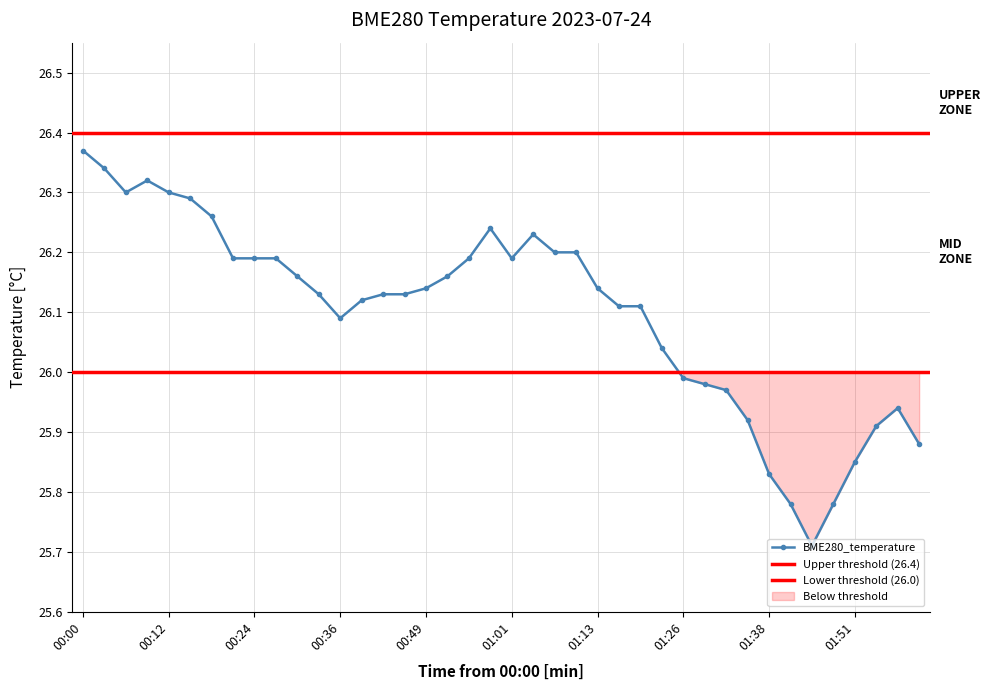

List the labels in order of value, smallest first.

01:44, 01:41, 01:47, 01:38, 01:51, 02:00, 01:54, 01:35, 01:57, 01:32, 01:29, 01:26, 01:23, 00:36, 01:16, 01:20, 00:40, 00:33, 00:43, 00:46, 00:49, 01:13, 00:30, 00:52, 00:21, 00:24, 00:27, 00:55, 01:01, 01:07, 01:10, 01:04, 00:58, 00:18, 00:15, 00:06, 00:12, 00:09, 00:03, 00:00